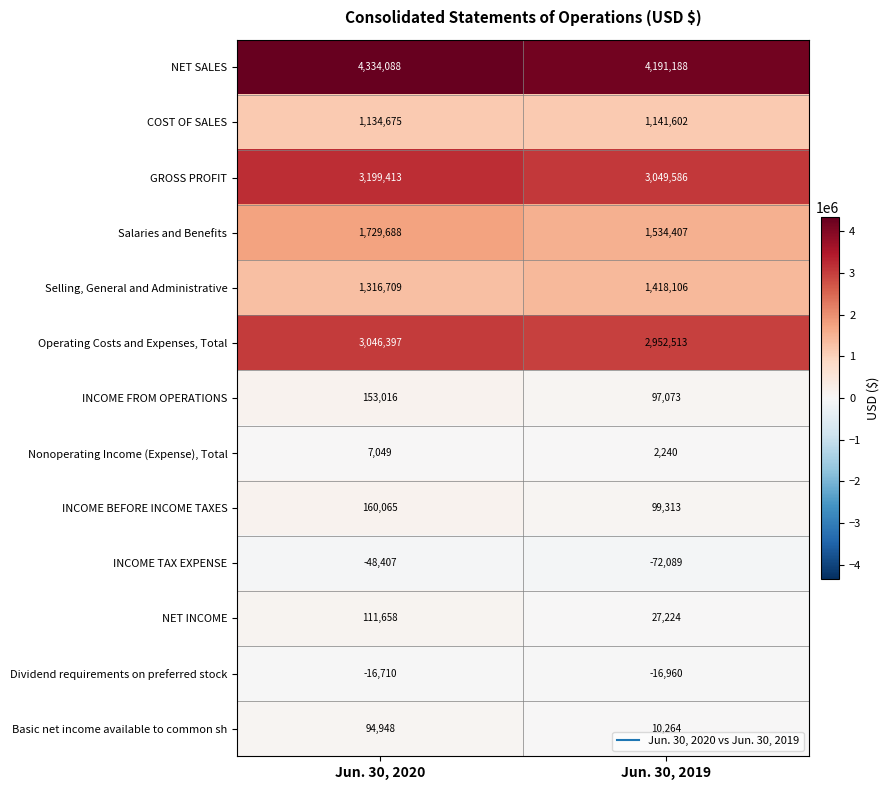

Which category has the highest value in the INCOME BEFORE INCOME TAXES series?

Jun. 30, 2020